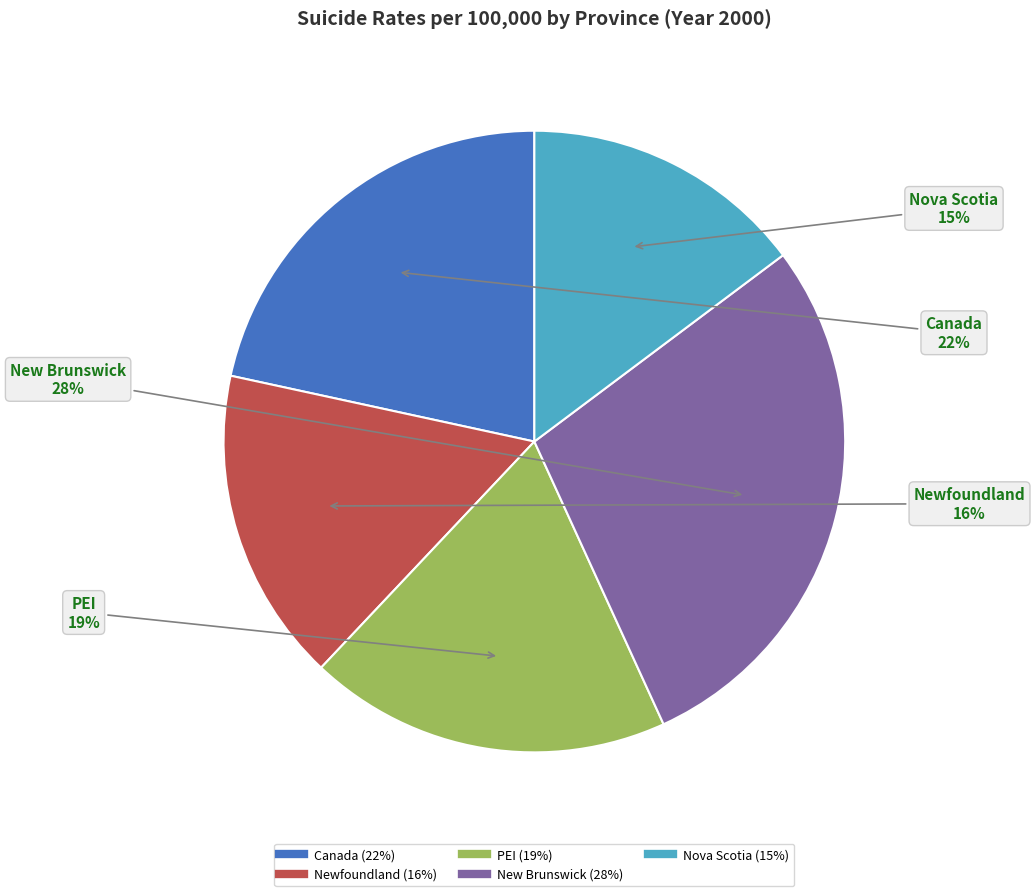

How many segments does this pie chart have?

5